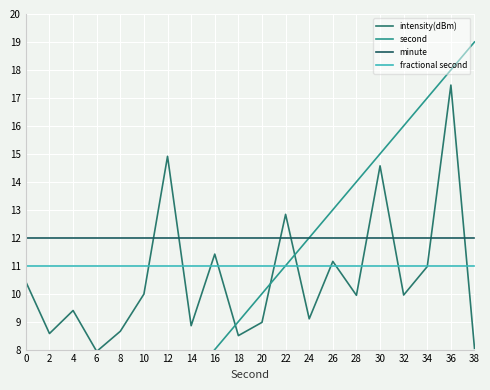

What is the difference between the highest and lowest values at 6?

9.0